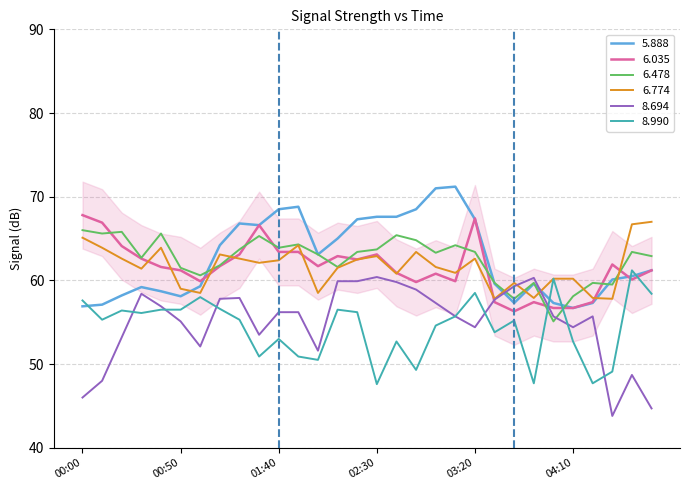

Reading right to left, transcribe all the data shown in this chart.

5.888: 61.2	60.5	60.1	57.3	56.7	57.3	59.6	57.3	59.6	67.3	71.2	71.0	68.5	67.6	67.6	67.3	65.0	63.1	68.8	68.5	66.6	66.8	64.2	59.3	58.1	58.7	59.2	58.2	57.1	56.9
6.035: 61.2	60.1	61.9	57.4	56.7	56.7	57.4	56.3	57.4	67.4	59.9	60.8	59.8	60.9	63.1	62.5	62.9	61.7	63.4	63.4	66.6	63.1	61.7	59.9	61.2	61.6	62.6	64.1	66.9	67.8
6.478: 62.9	63.4	59.5	59.7	58.1	55.1	59.7	57.8	59.7	63.4	64.2	63.3	64.8	65.4	63.7	63.4	61.6	63.1	64.3	63.9	65.3	63.7	61.8	60.6	61.5	65.6	62.7	65.8	65.6	66.0
6.774: 67.0	66.7	57.8	57.9	60.2	60.2	57.9	59.7	57.8	62.6	60.9	61.6	63.4	60.8	62.9	62.5	61.5	58.5	64.2	62.4	62.1	62.6	63.1	58.5	59.0	63.9	61.4	62.6	63.9	65.1
8.694: 44.7	48.7	43.8	55.7	54.4	55.7	60.3	59.3	57.7	54.4	55.7	57.3	58.9	59.8	60.4	59.9	59.9	51.6	56.2	56.2	53.5	57.9	57.8	52.1	55.1	56.9	58.4	53.2	48.0	46.0
8.990: 58.4	61.2	49.1	47.7	52.7	60.2	47.7	55.2	53.8	58.5	55.7	54.6	49.3	52.7	47.6	56.2	56.5	50.5	50.9	53.0	50.9	55.3	56.6	58.0	56.5	56.5	56.1	56.4	55.3	57.6